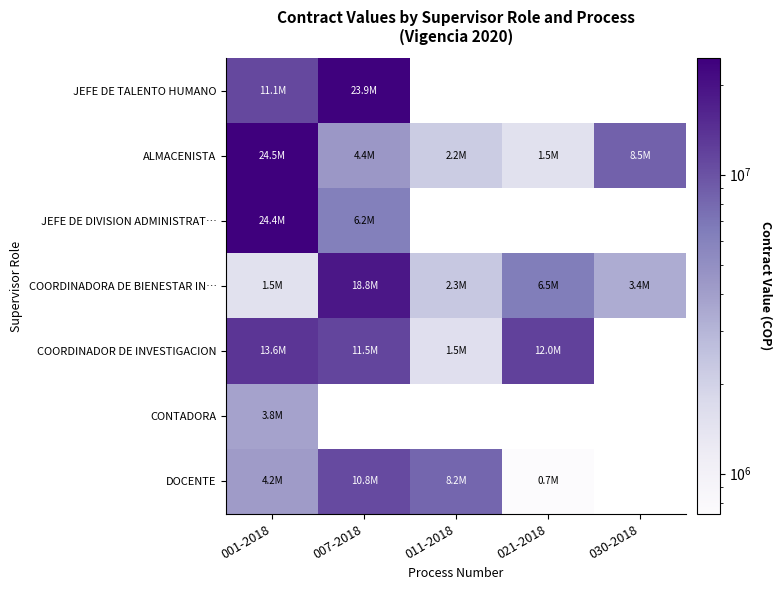

Which series changed the most between 011-2018 and 021-2018?

COORDINADOR DE INVESTIGACION